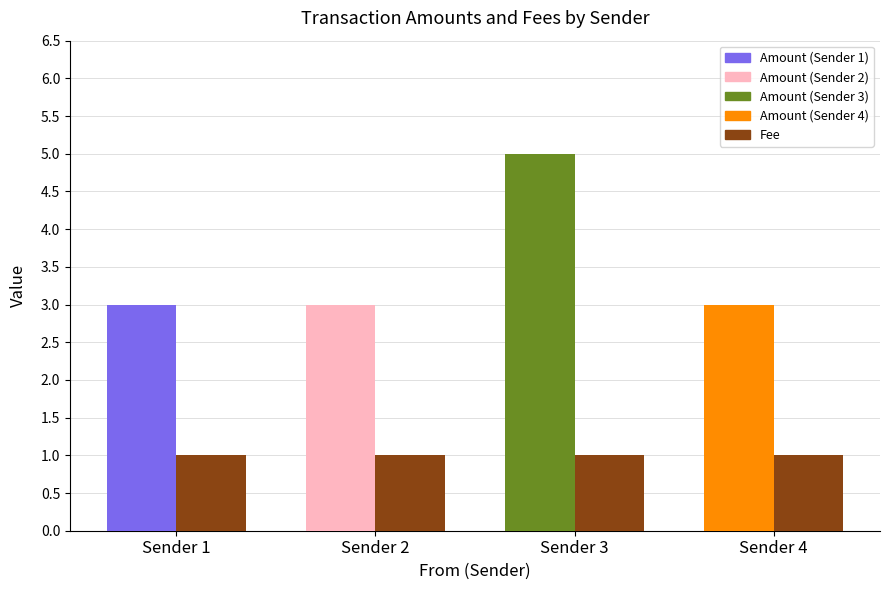

At which category is the sum across all series the highest?

Sender 3